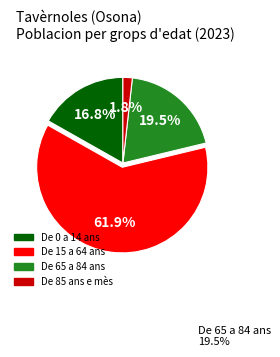

To the nearest percent, what is the average slice percentage?

25%